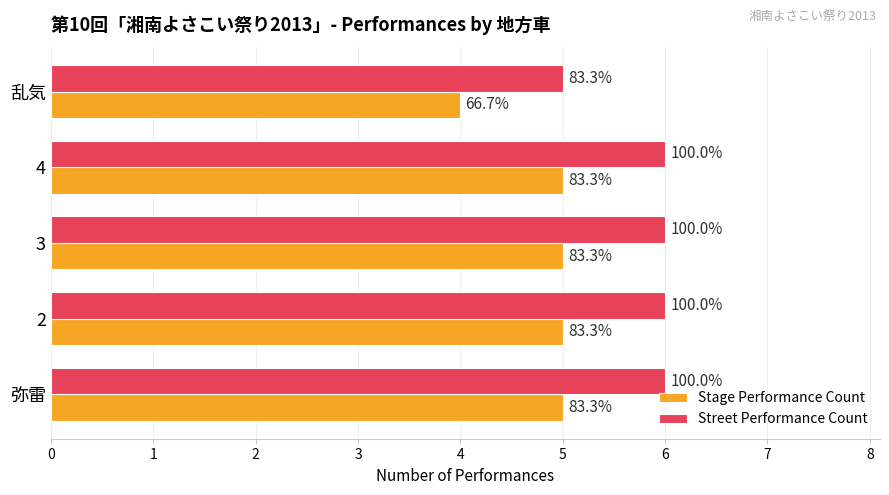

List the series in order of their peak value, lowest first.

Stage Performance Count, Street Performance Count